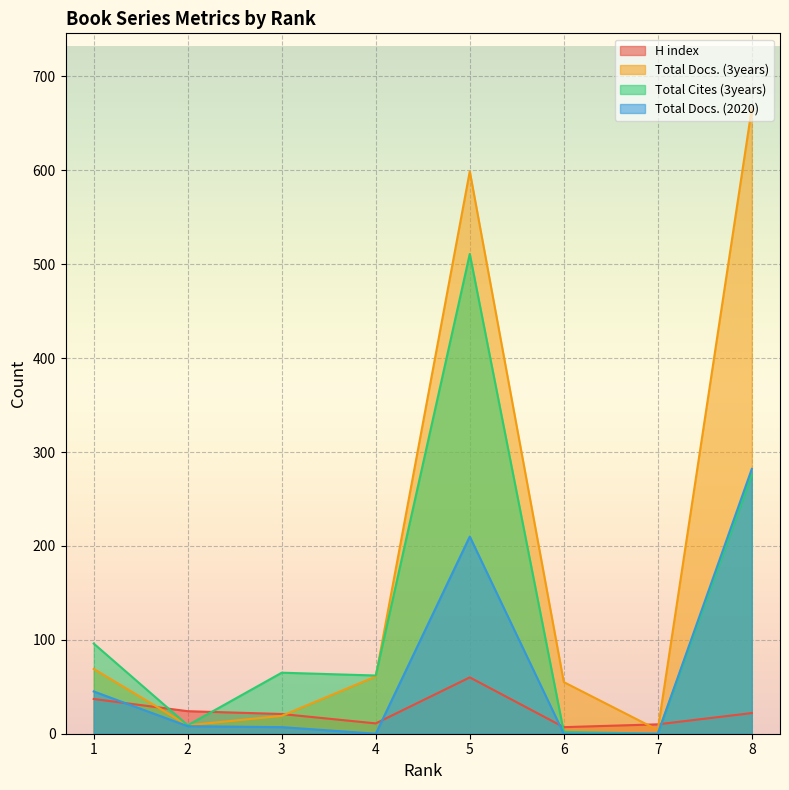

Which series has the widest spread of values?

Total Docs. (3years)